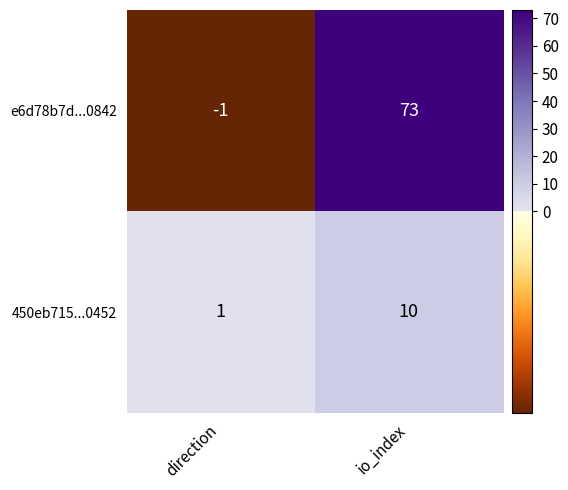

What is the spread (max minus min) of values at direction?

2